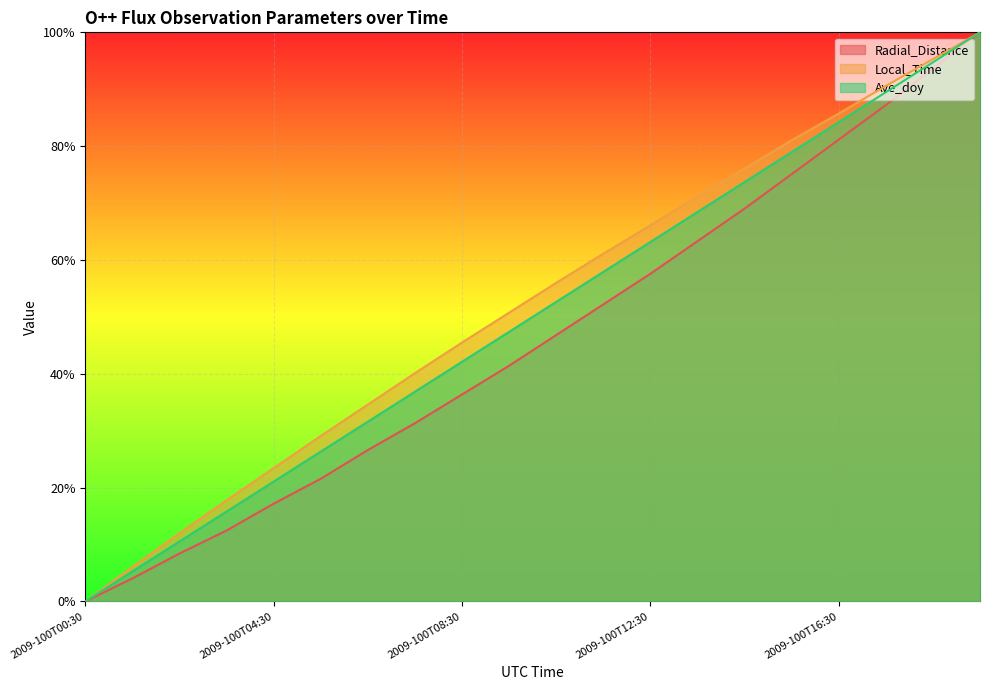

What is the average value of the Ave_doy series?

0.5